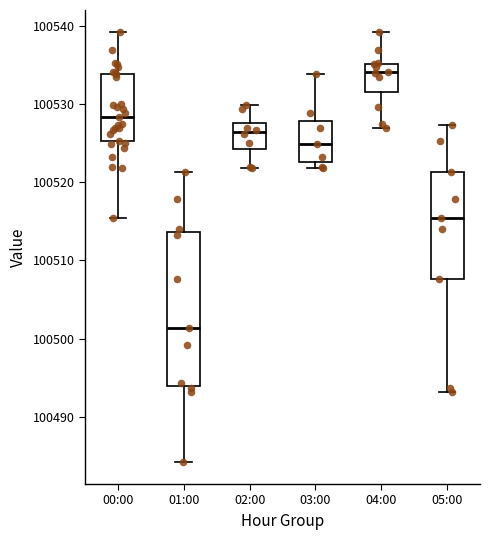

Which box has the lowest median line?

01:00